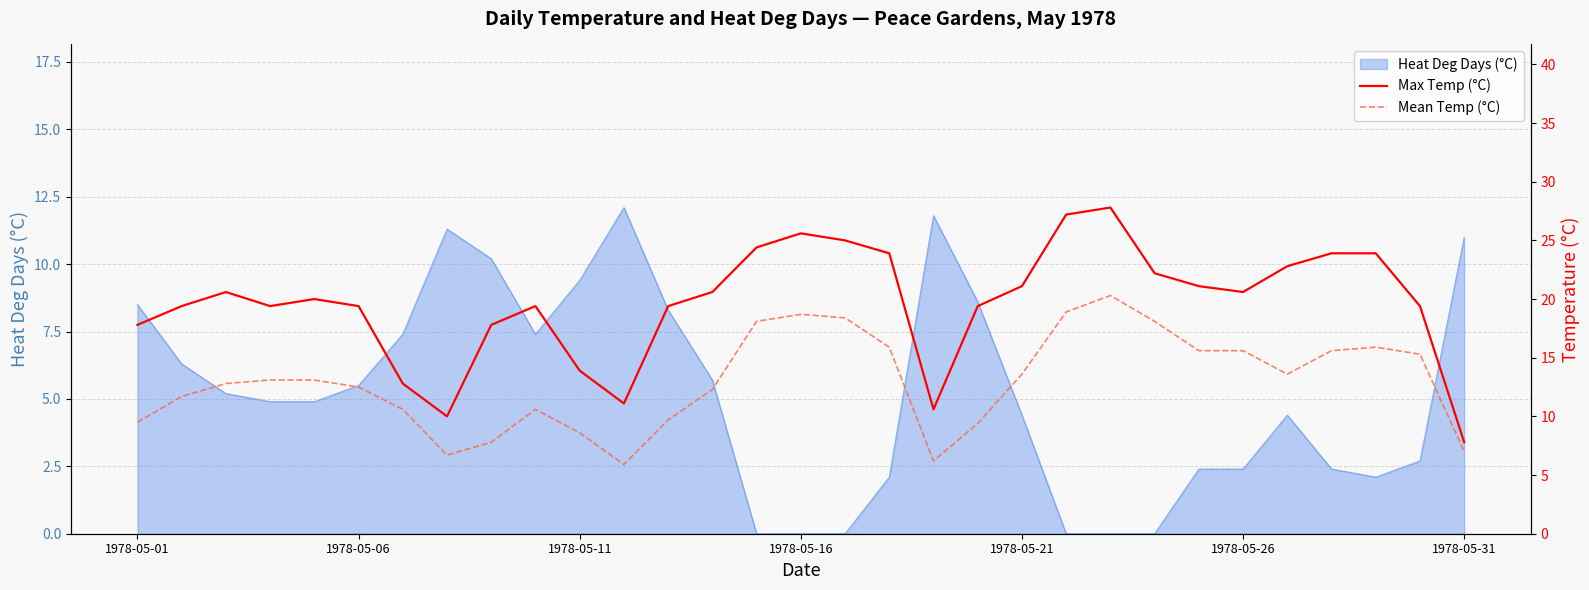

True or false: Heat Deg Days (°C) has a value of 9.4 at 1978-05-11.

True